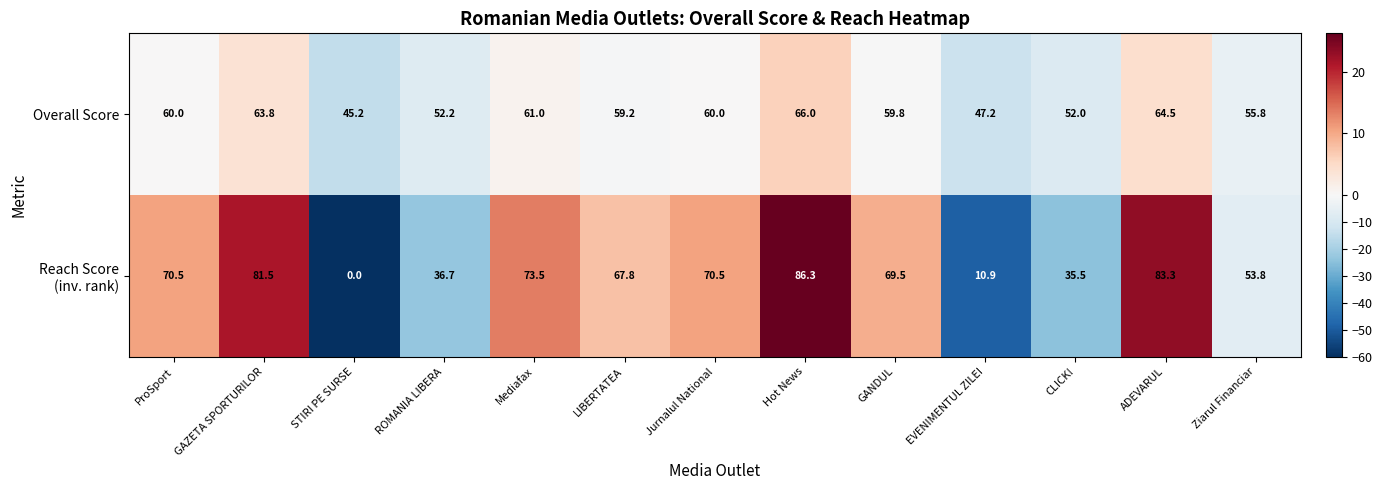

Which series has the largest total across all categories?

Overall Score